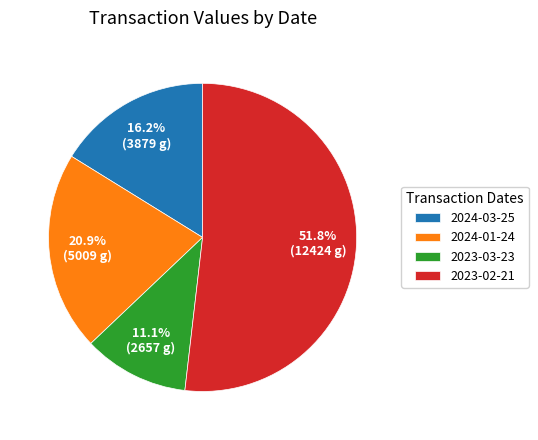

What is the ratio of the value at 2023-02-21 to the value at 2023-03-23?

4.7